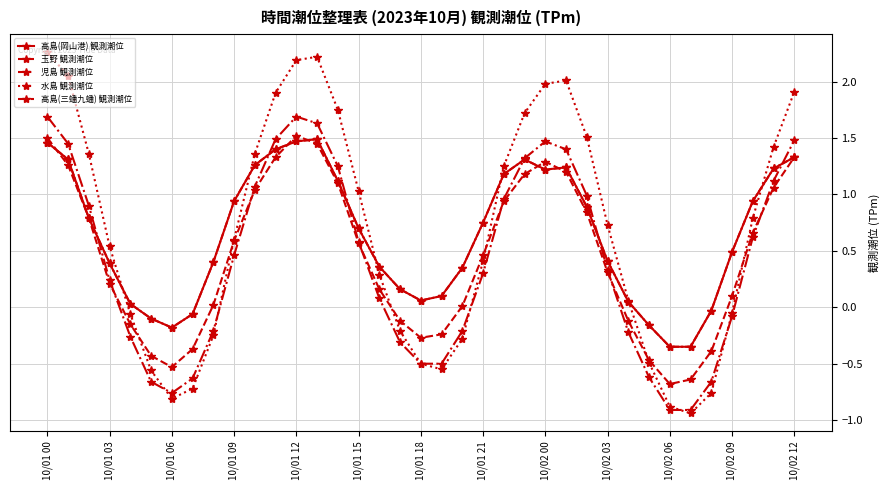

Does the chart have visible grid lines?

Yes